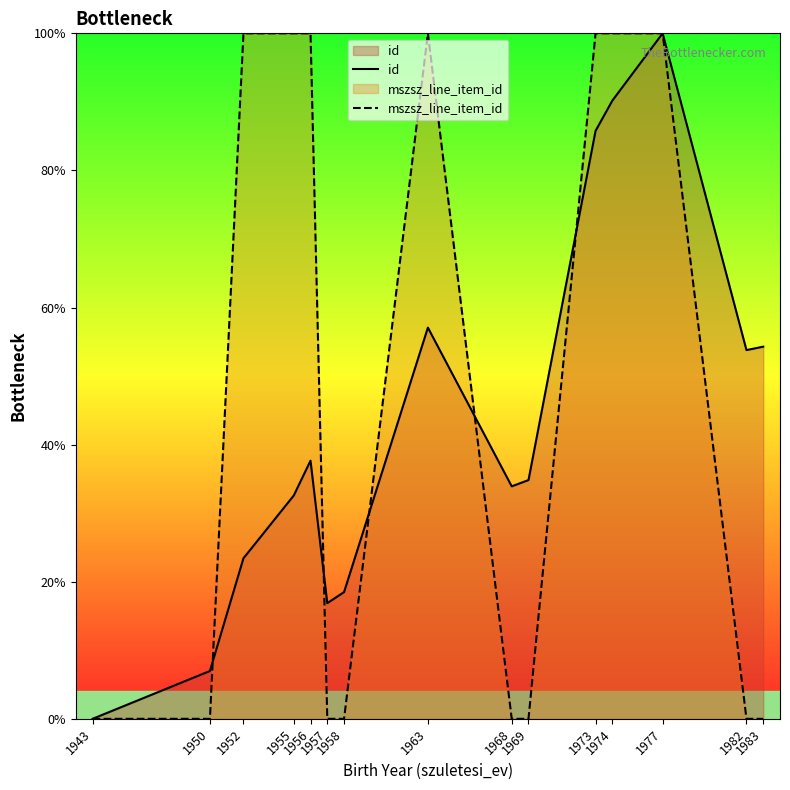

Is the value of mszsz_line_item_id at 1963 greater than the value of id at 1956?

Yes